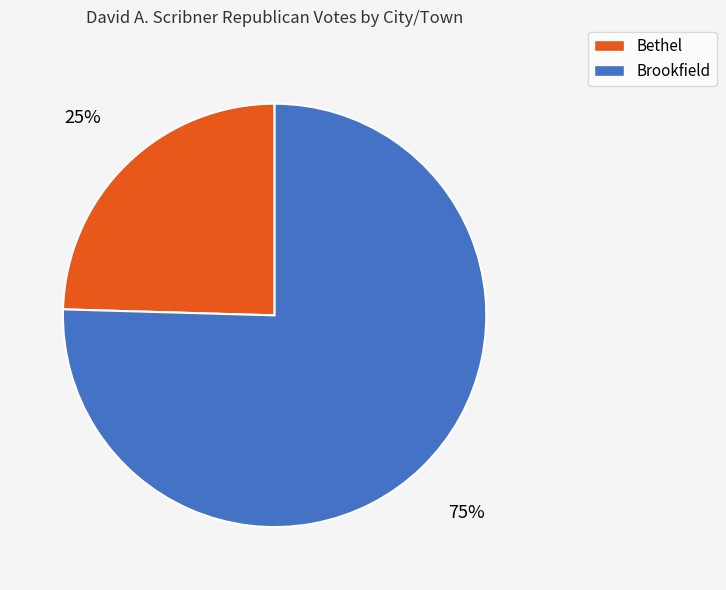

To the nearest percent, what is the combined percentage of Bethel and Brookfield?

100%